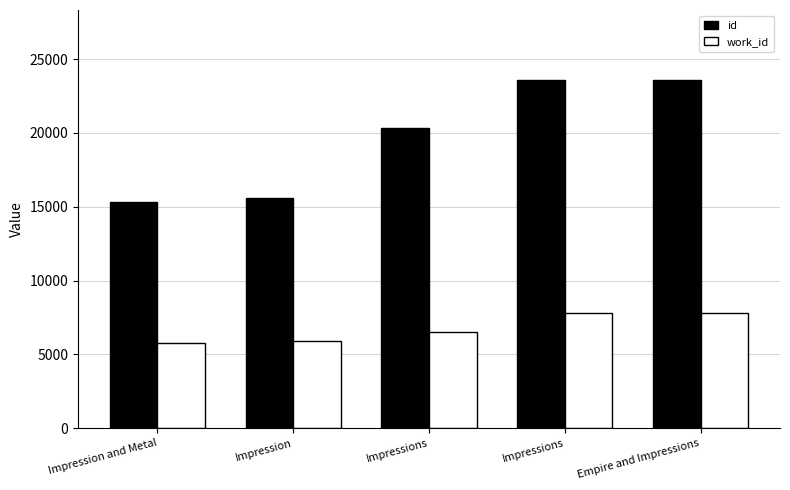

How many groups of bars are there?

5